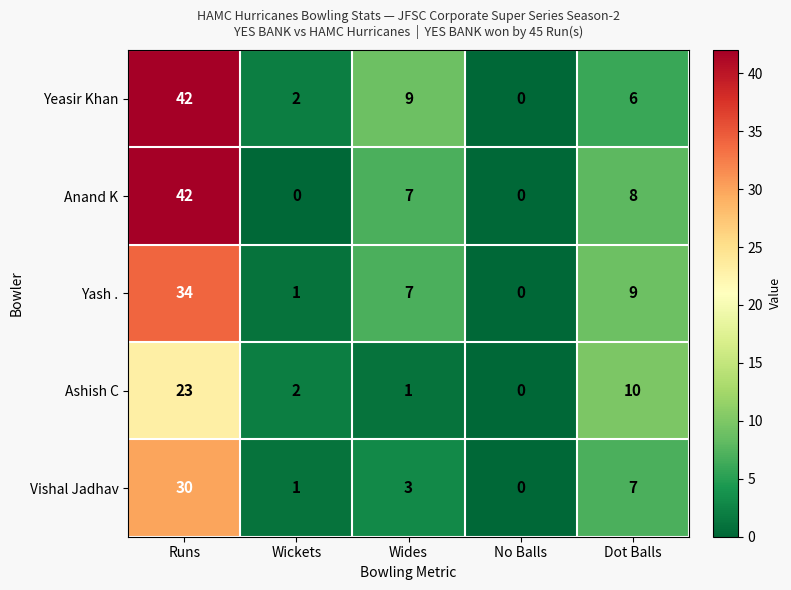

At how many categories does at least one series exceed 15?

1